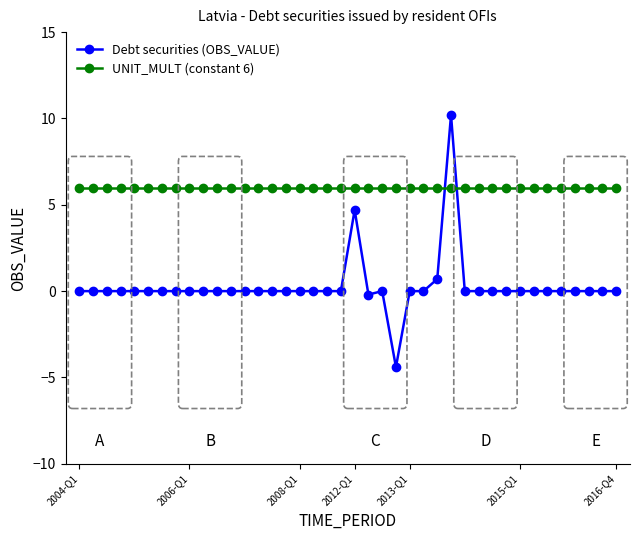

What is the maximum value shown in the chart?

10.2